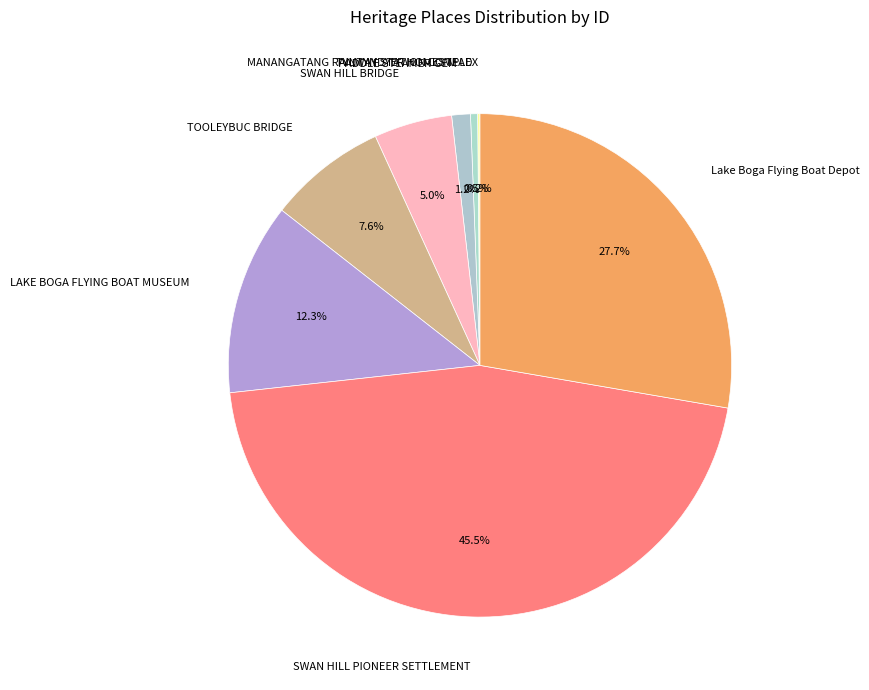

Which category has the biggest portion of the pie?

SWAN HILL PIONEER SETTLEMENT